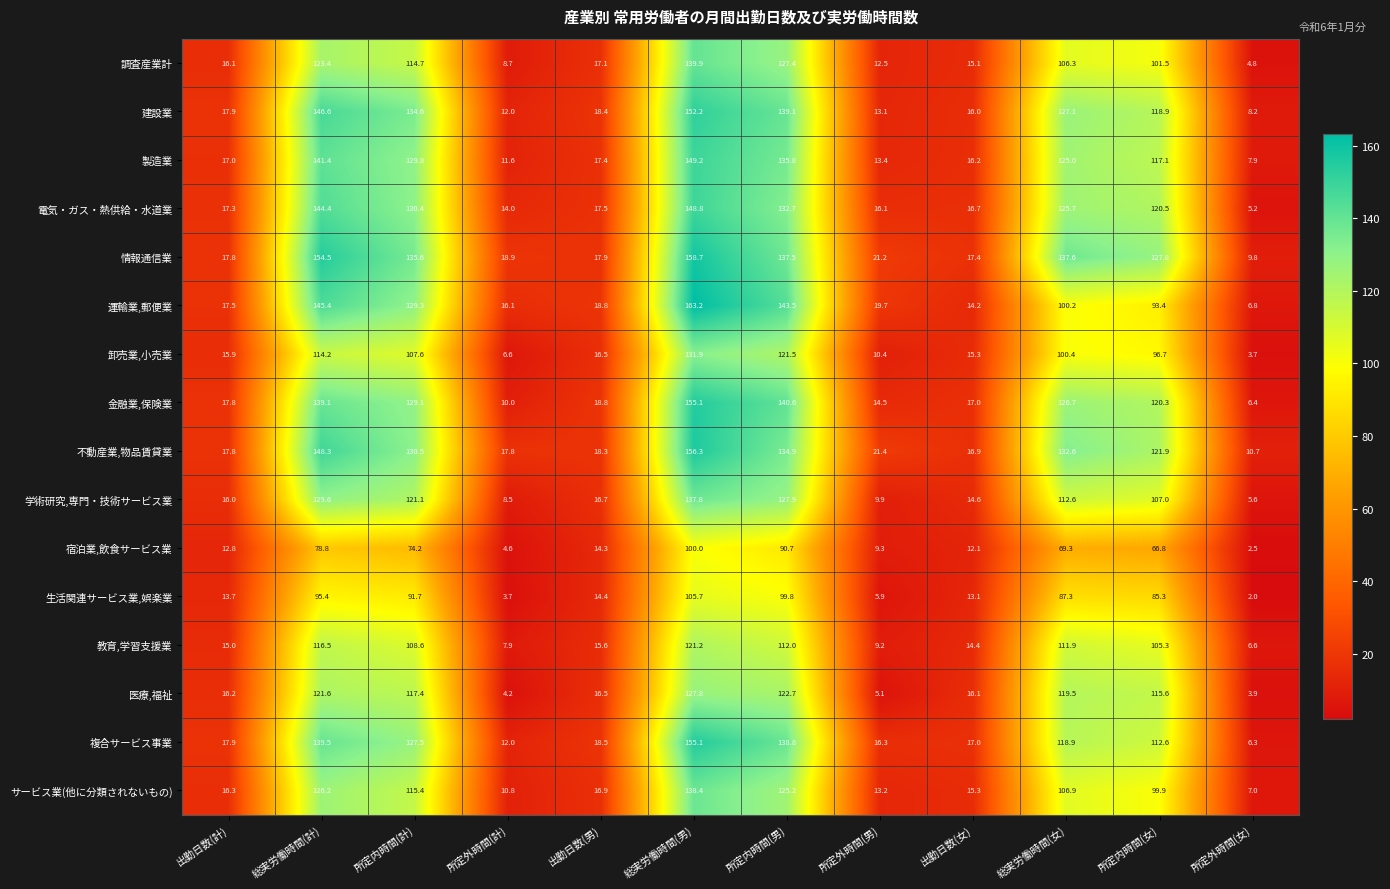

What is the total value across all series at 所定外時間(女)?

97.4